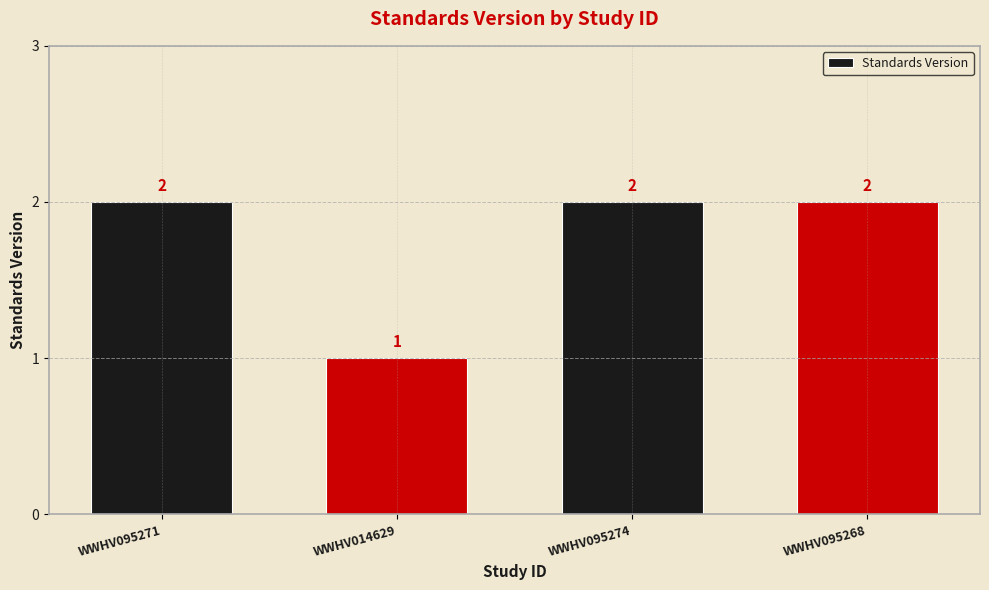

What is the change in value from WWHV014629 to WWHV095274?

+1